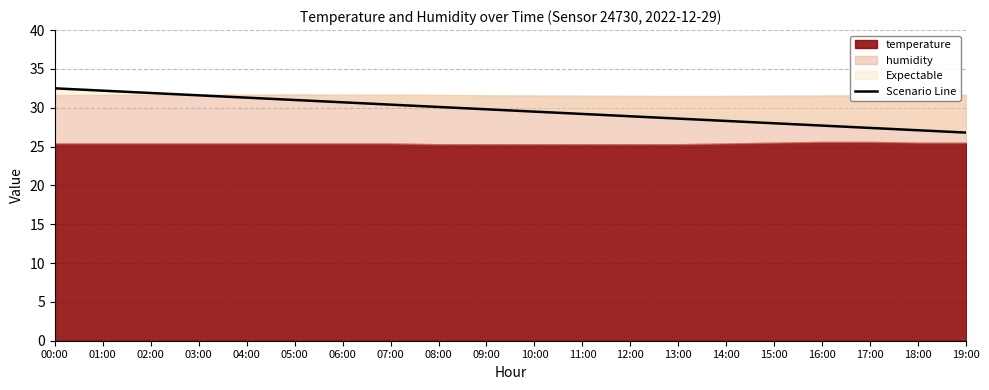

What is the maximum value shown in the chart?

32.5